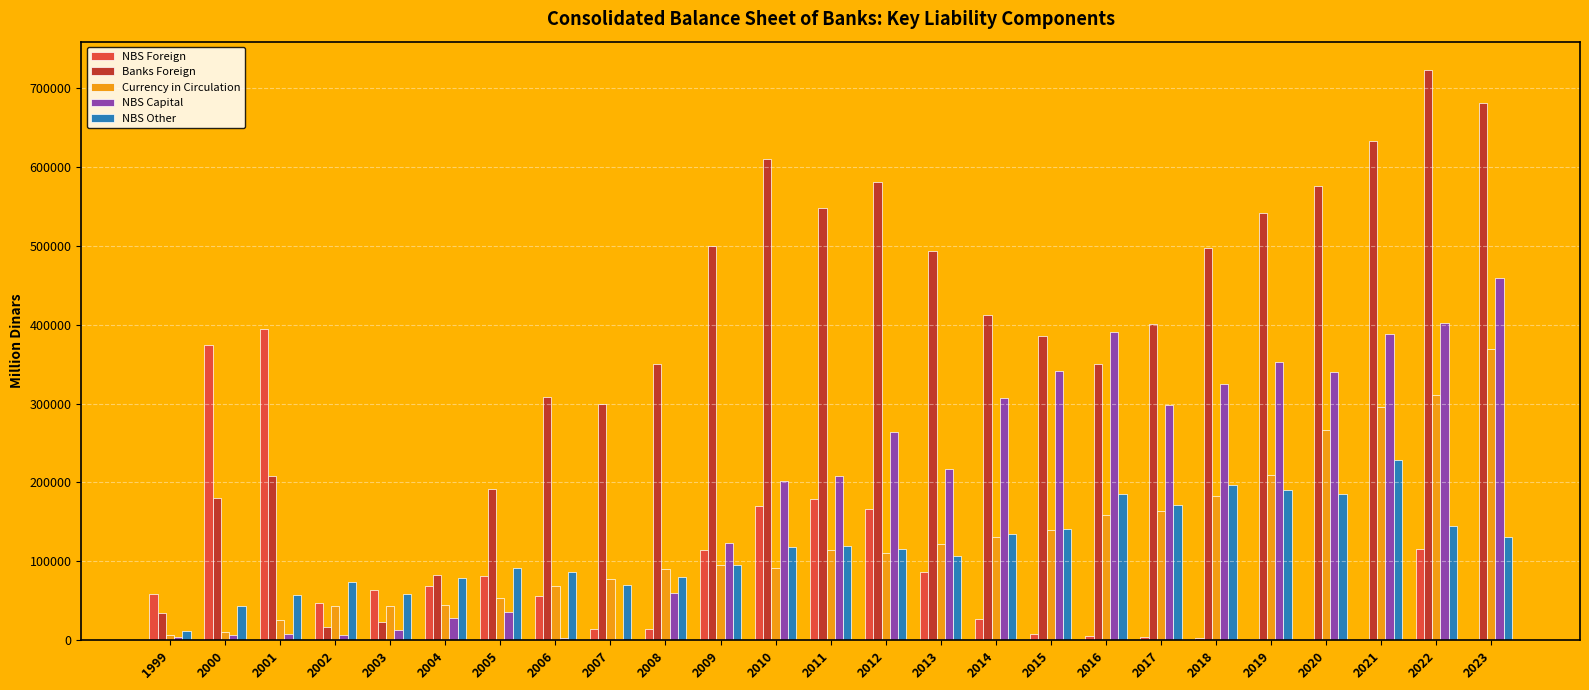

What is the total value across all series at 2012?

1236556.0